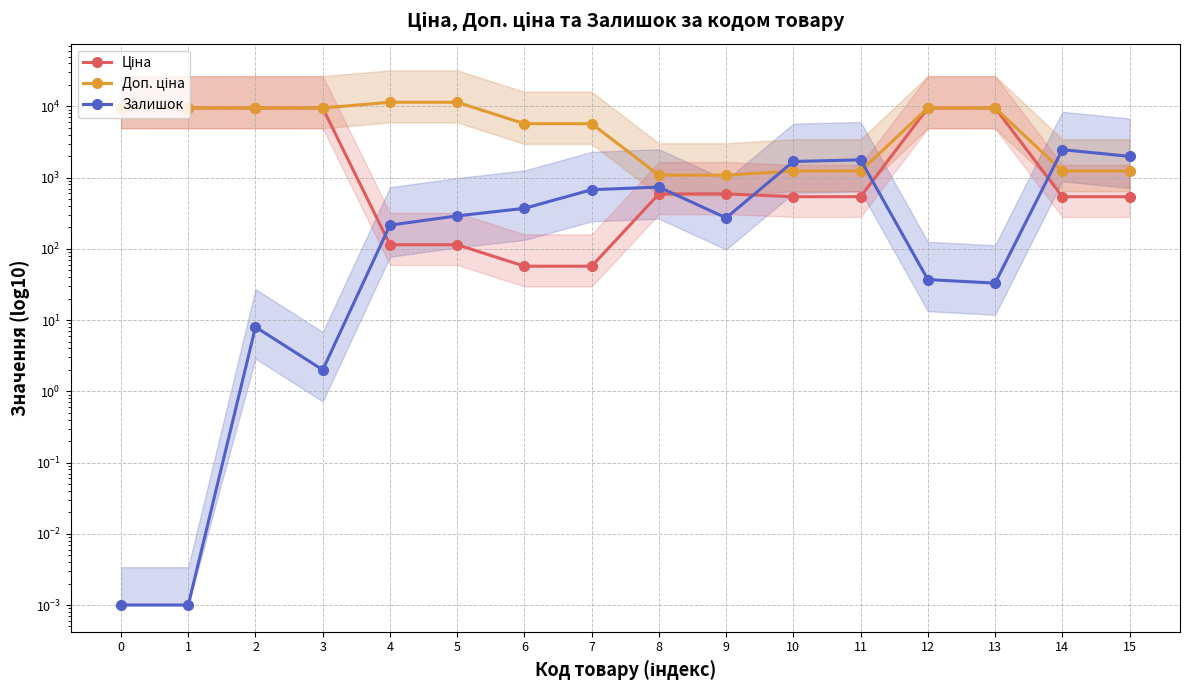

What is the value of the Доп. ціна point at the 15th from the left?

1235.4